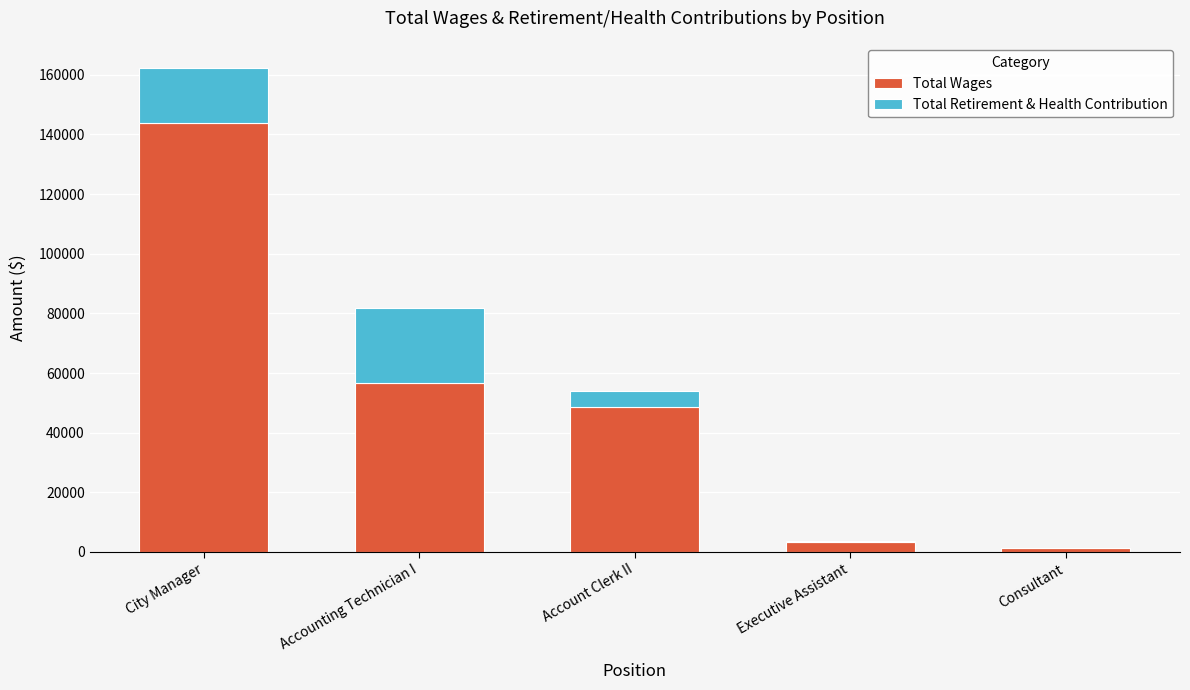

The Total Wages series shows 29464 at Accounting Technician I. True or false?

False